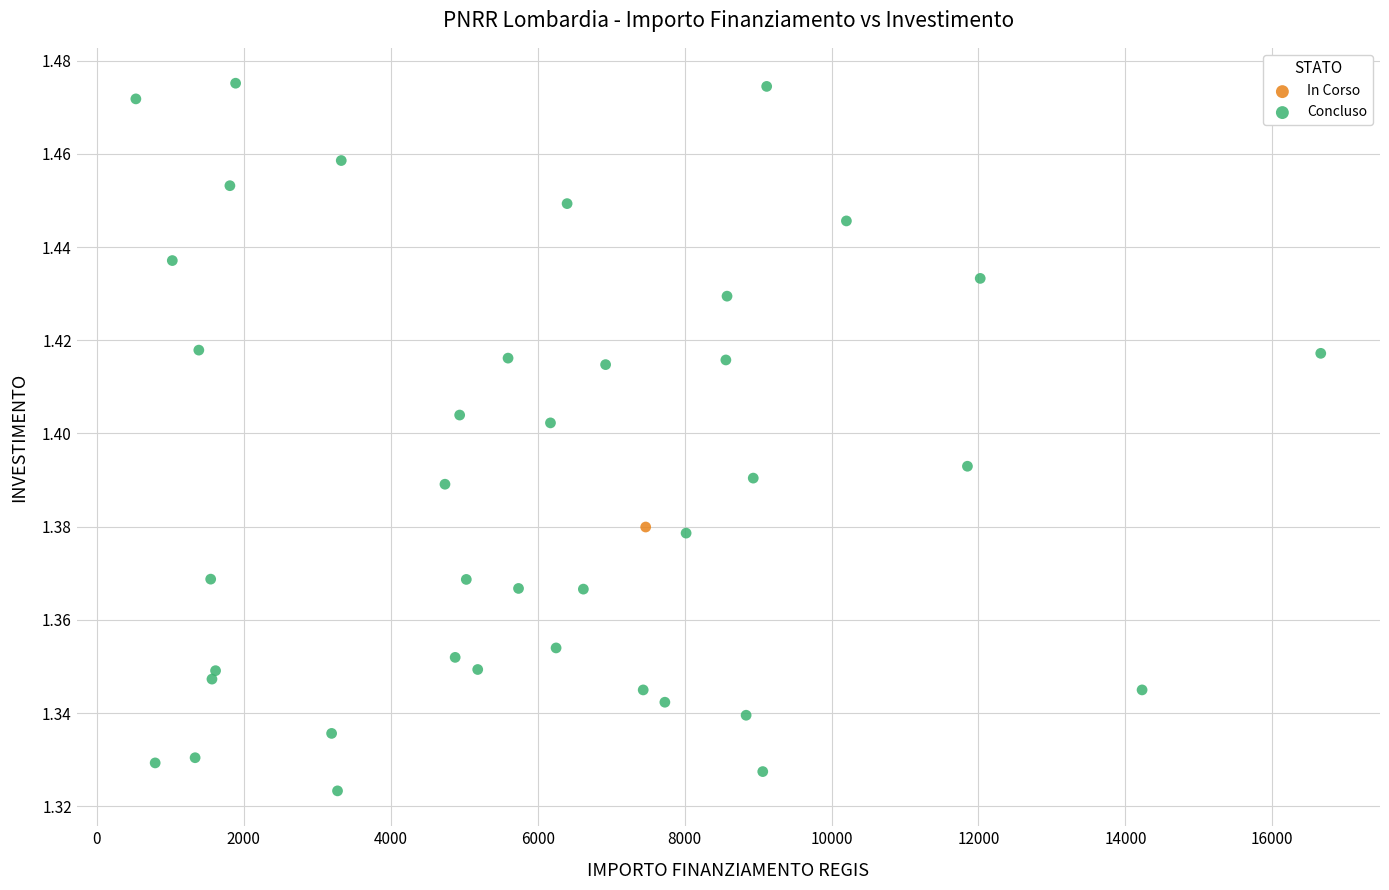

What are all the series names shown in the legend?

In Corso, Concluso